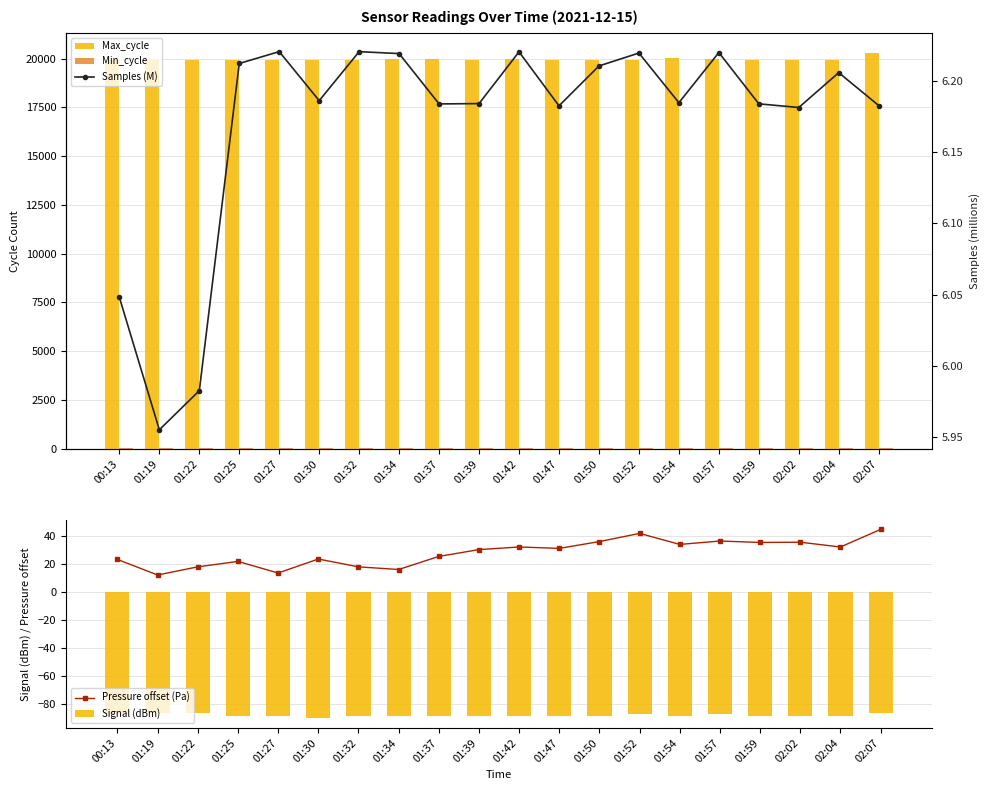

Rank the series at 01:34 from lowest to highest value.

Signal (dBm), Samples (M), Pressure offset (Pa), Min_cycle, Max_cycle